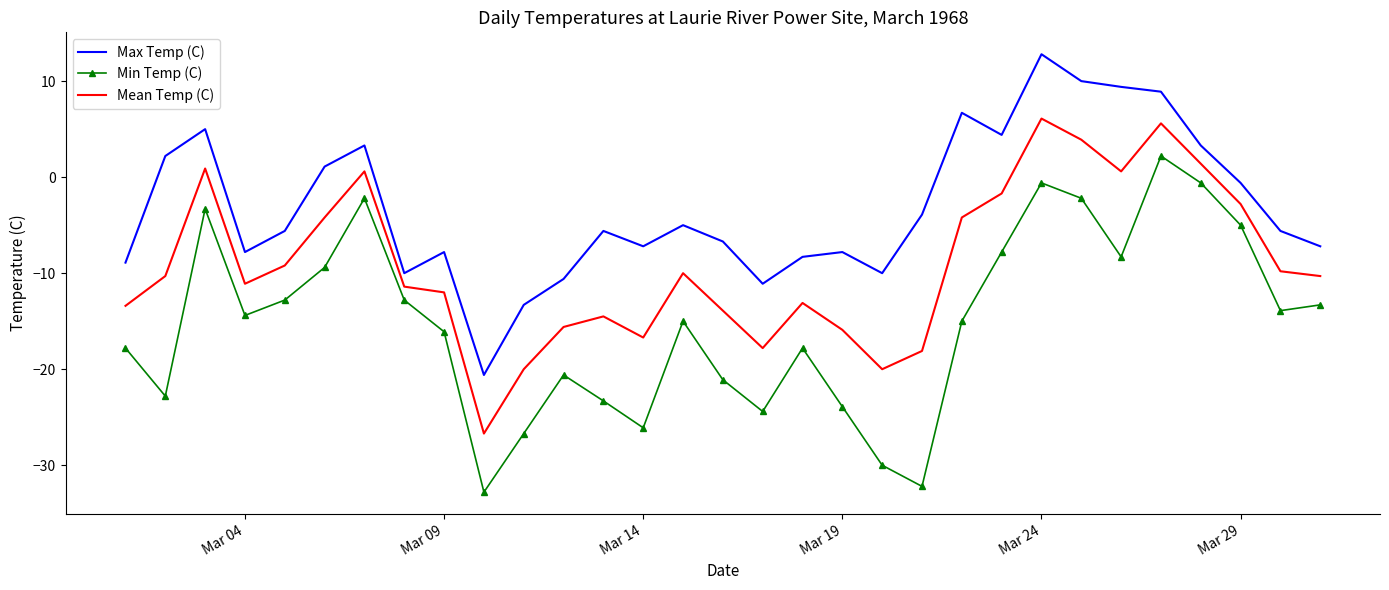

What is the greatest value displayed?

12.8